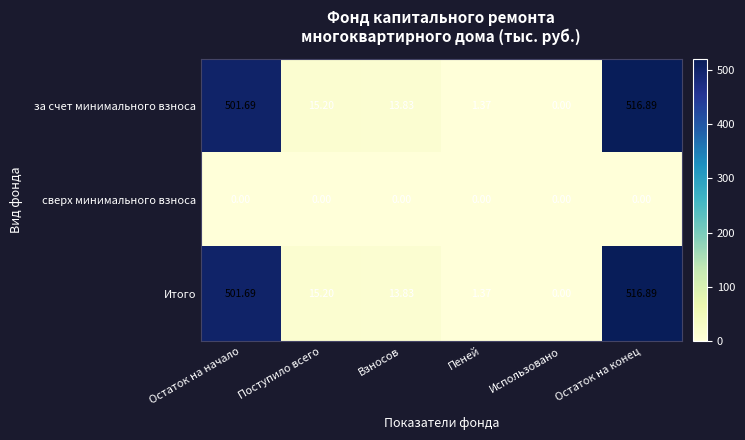

List the labels in order of за счет минимального взноса value, largest first.

Остаток на конец, Остаток на начало, Поступило всего, Взносов, Пеней, Использовано